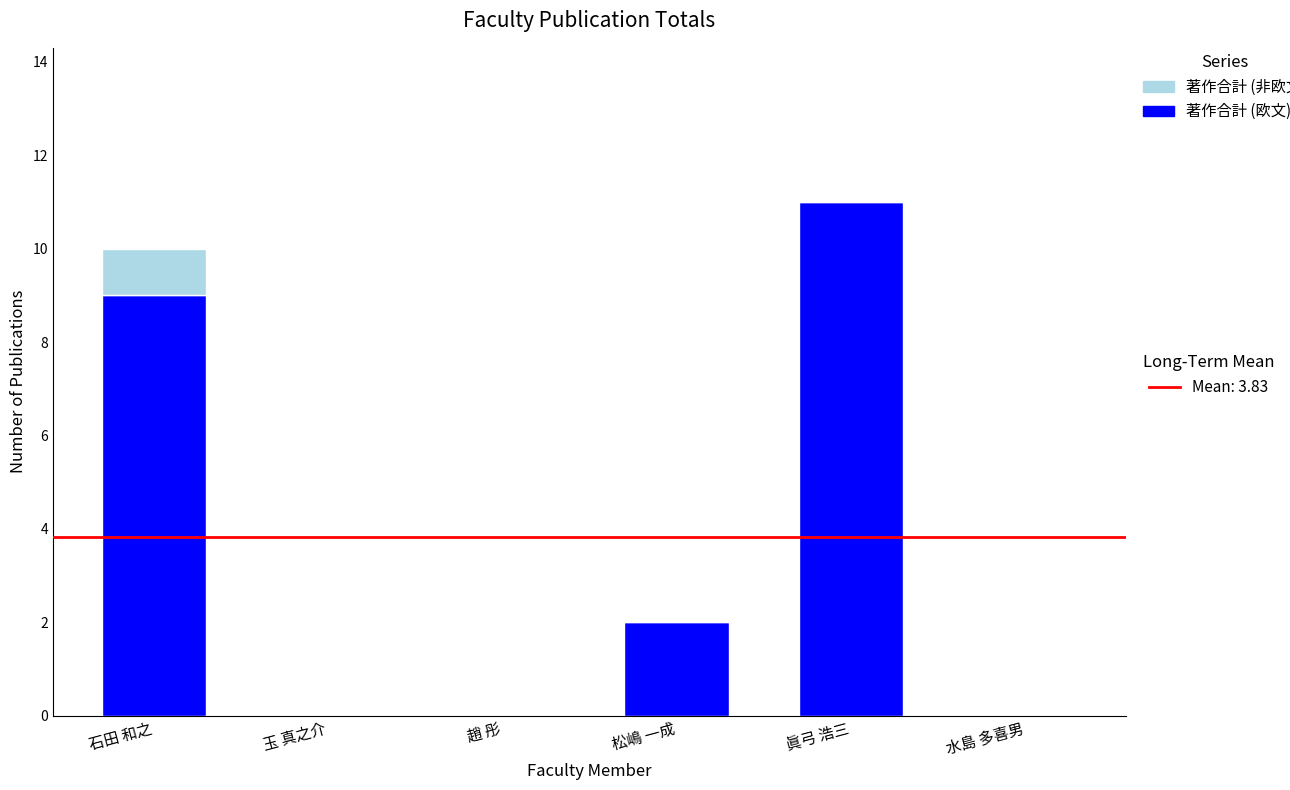

What is the total value across all series at 石田 和之?

10